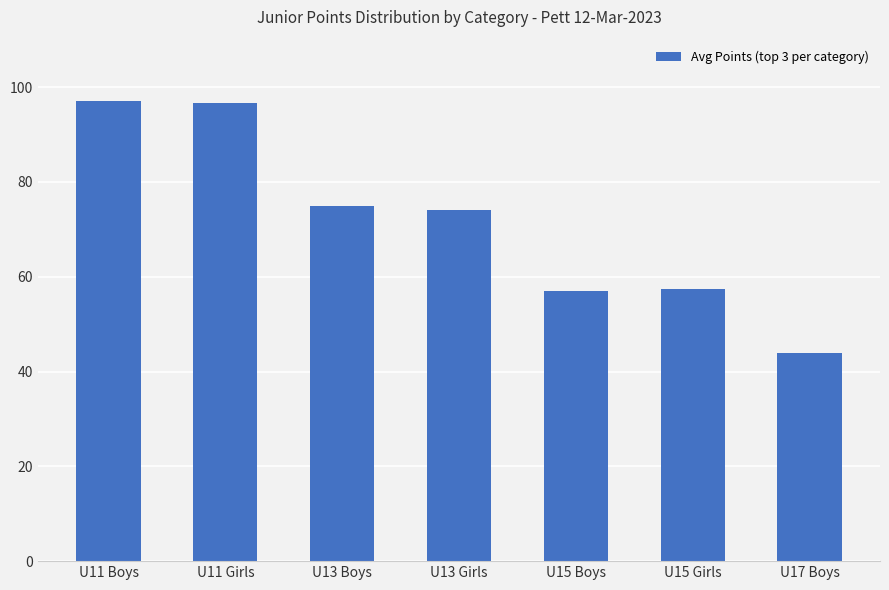

How many series are shown in this chart?

1